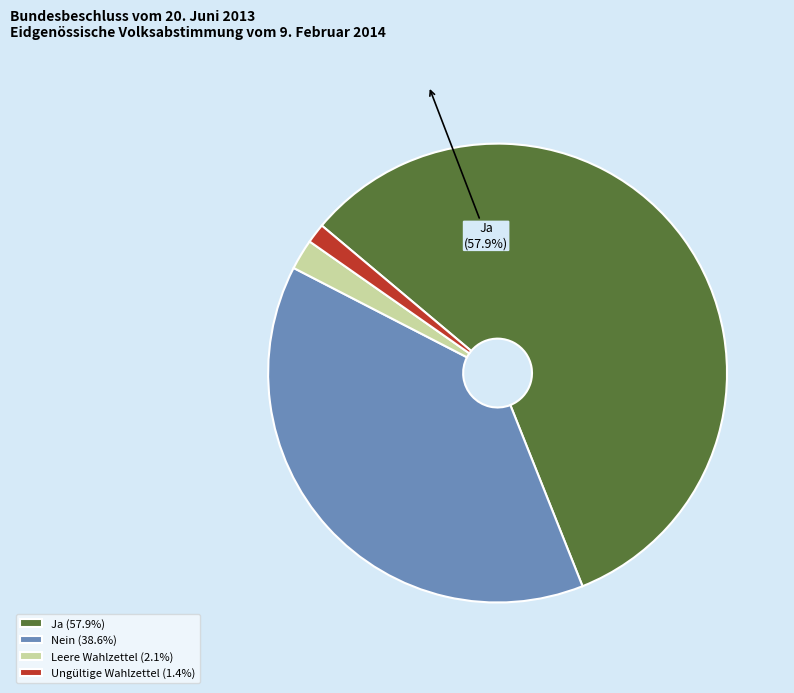

Does Ungültige Wahlzettel account for over 50% of the chart?

No